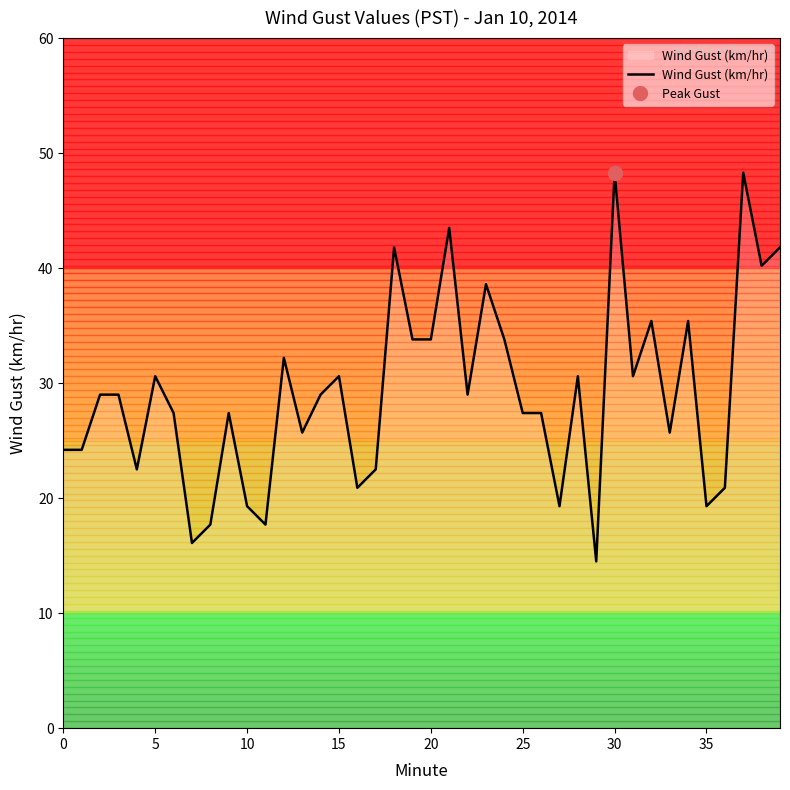

True or false: the data shows 29.0 at 22.

True